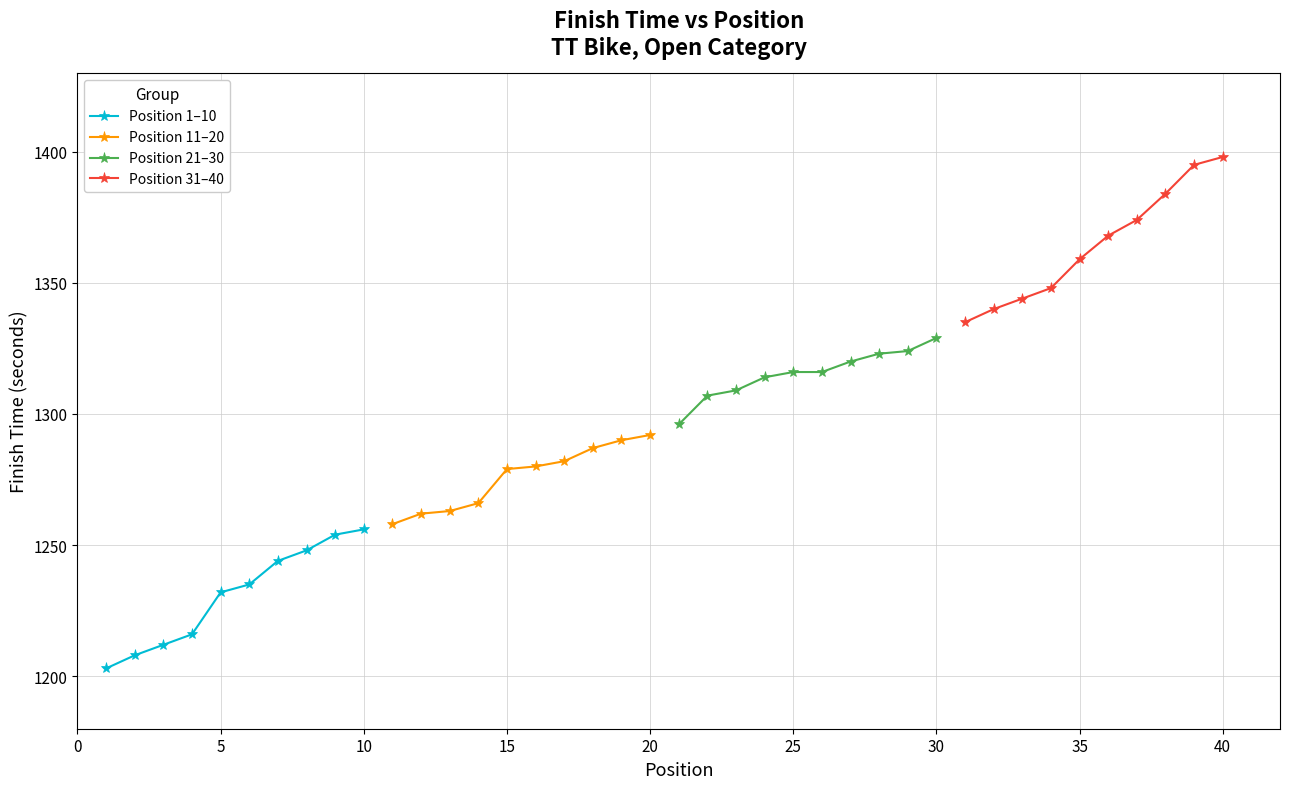

What is the average value of the Position 31–40 series?

1364